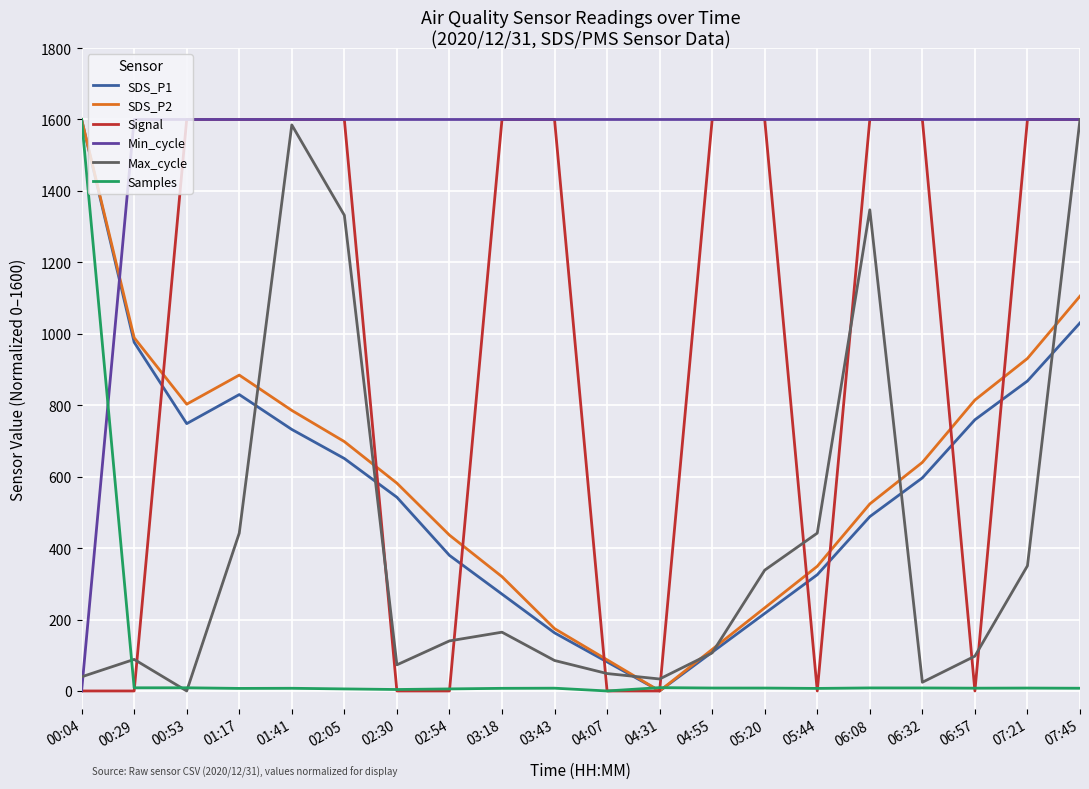

Between 01:41 and 06:57, which series saw the biggest shift?

Signal